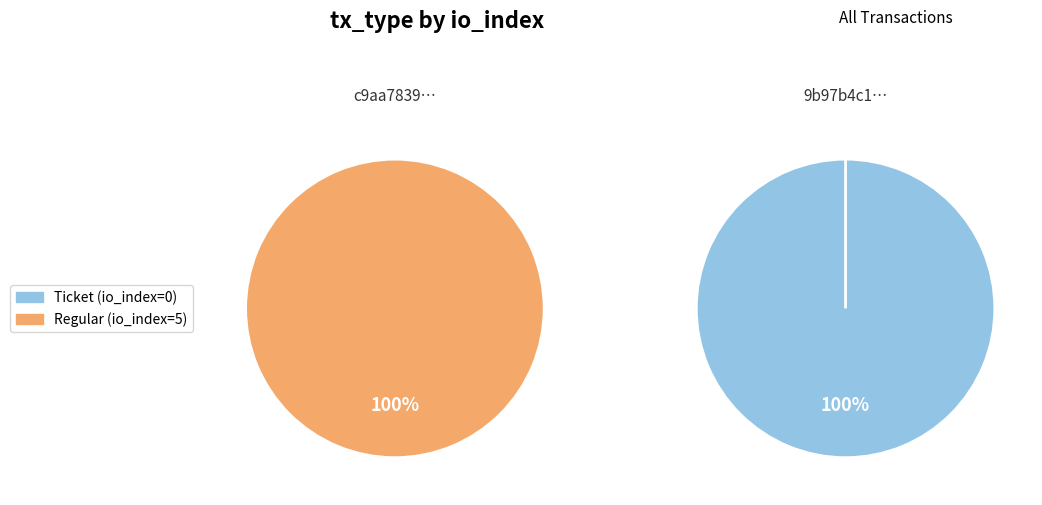

What is the largest slice in the pie chart?

io_index=5